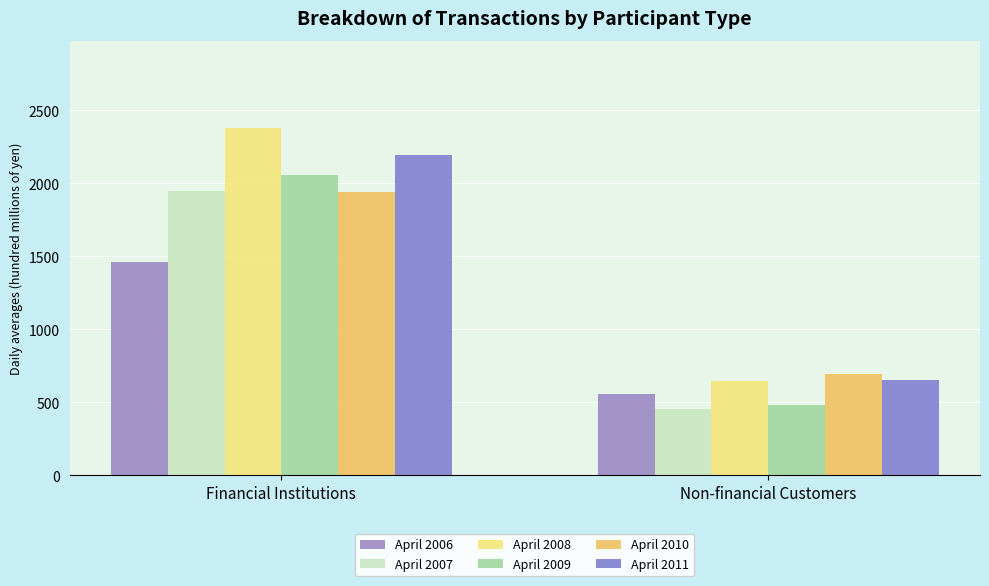

What is the sum of all April 2007 values?

2404